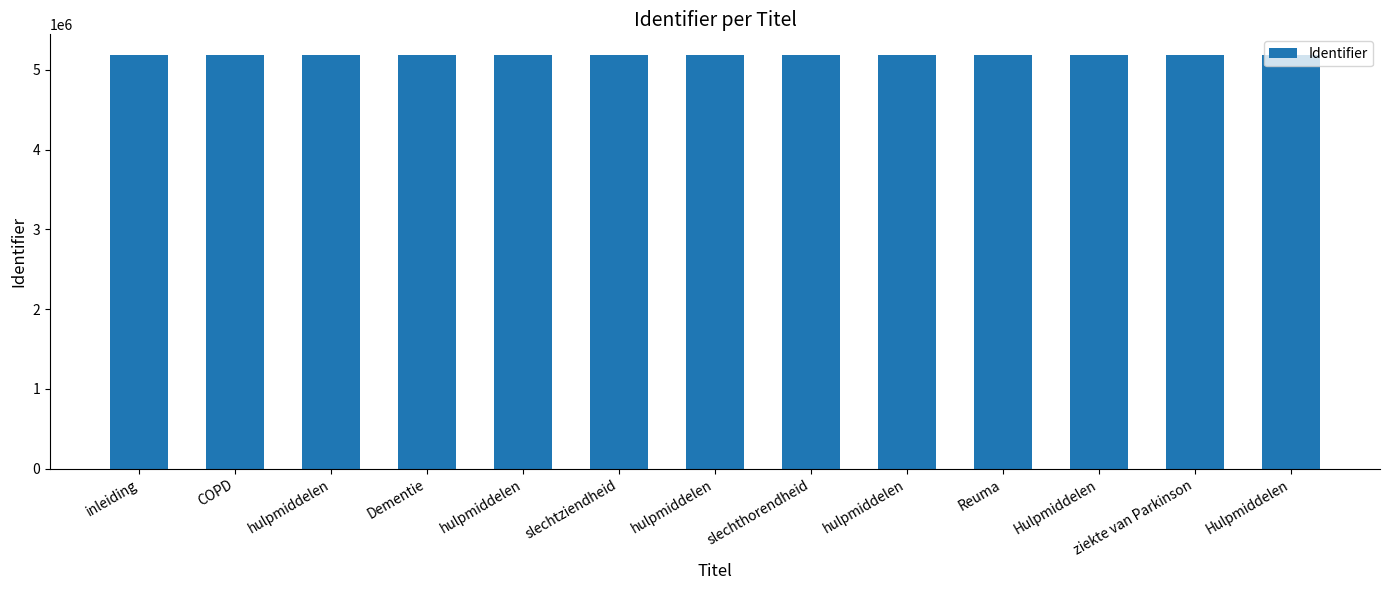

What is the difference between the maximum and minimum values?

192